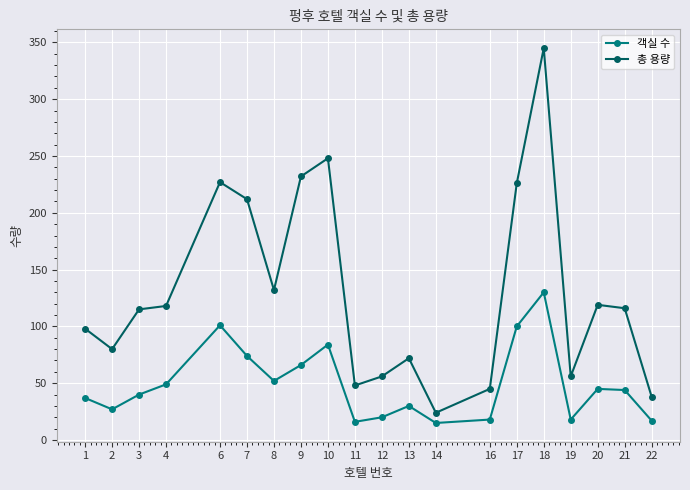

True or false: 총 용량 and 객실 수 intersect in this chart.

False